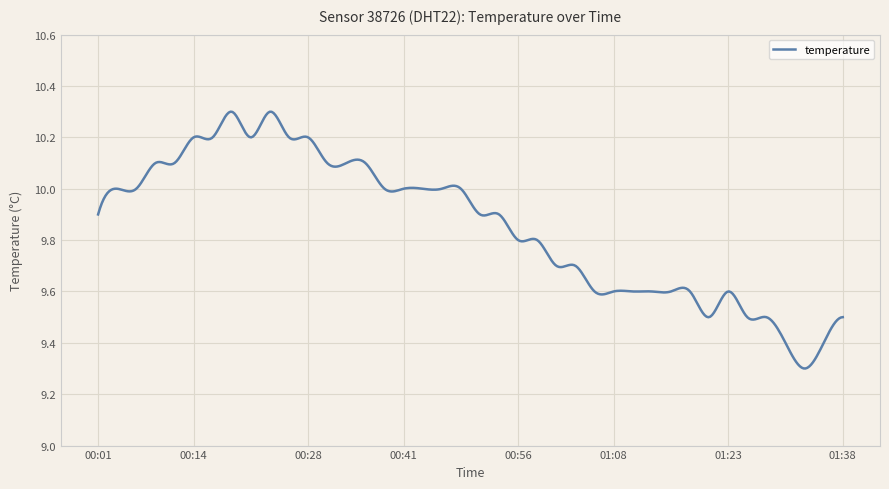

What is the sum of all values?

3942.6